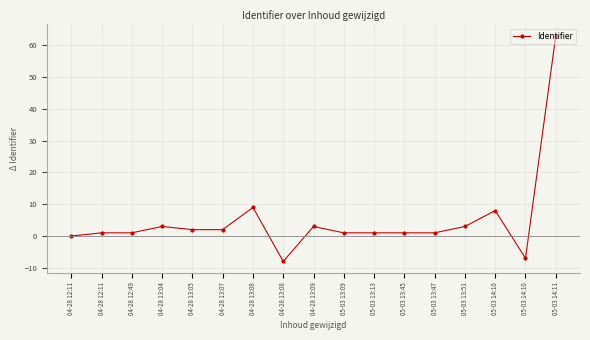

Count the number of categories in the chart.

17